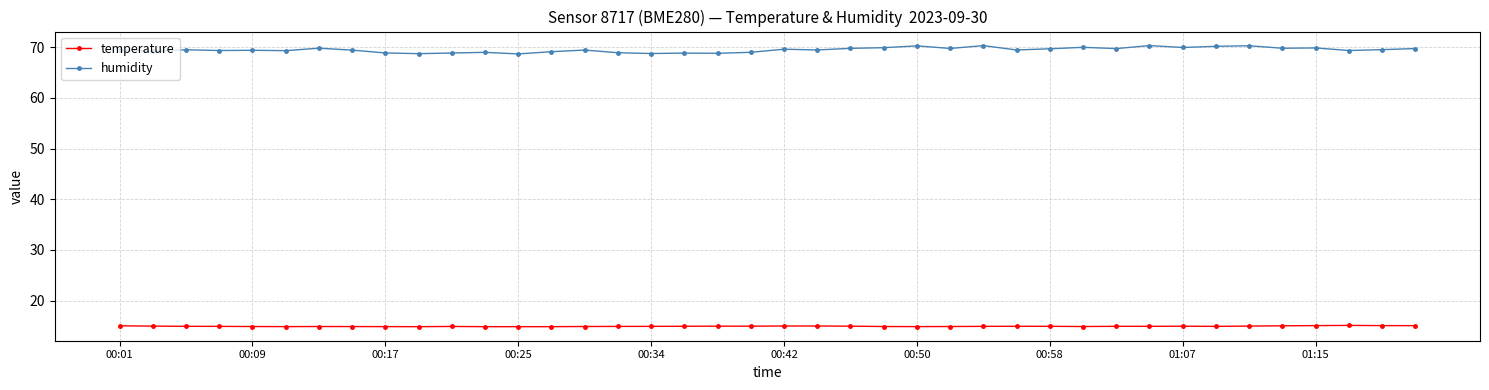

How many data points does each series have?

40